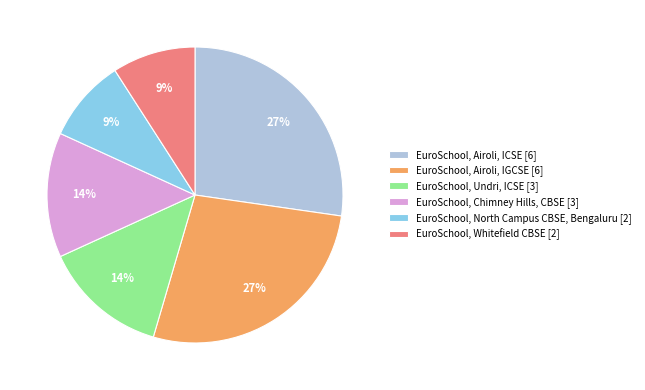

How many slices are in this pie chart?

6